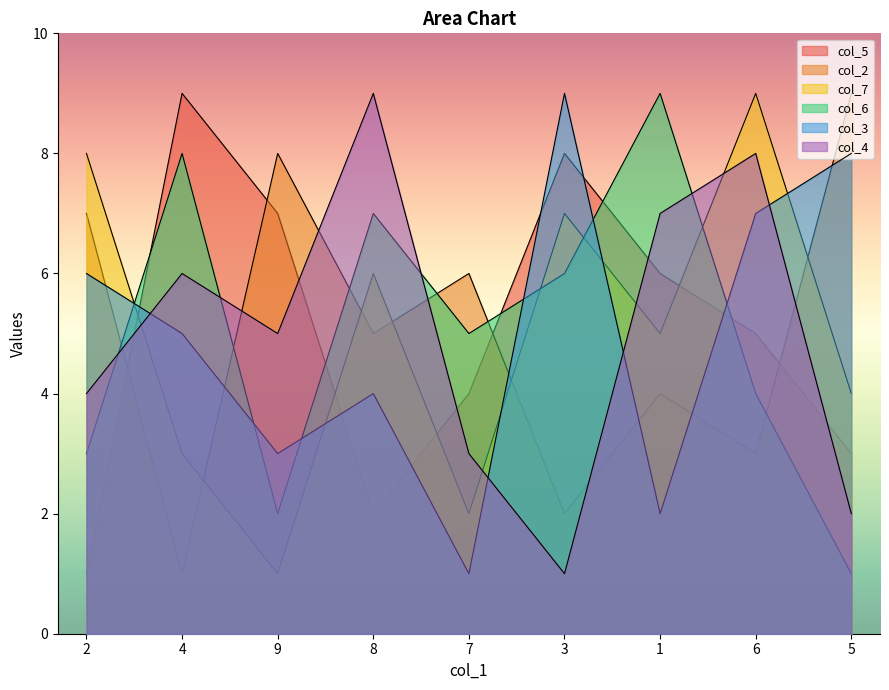

Between 6 and 9, which is larger?

9